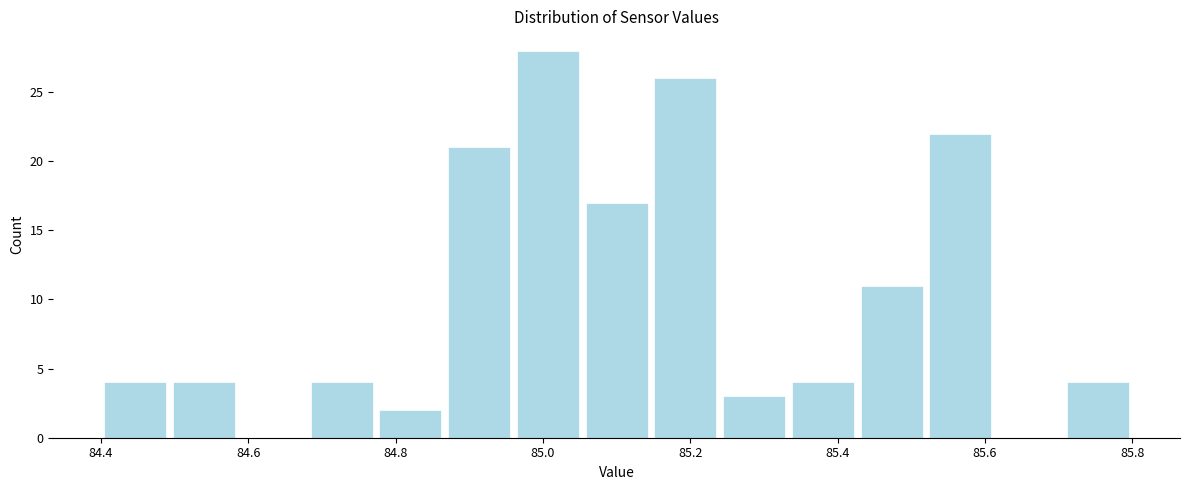

Over which range of the x-axis is the bar tallest?

84.96 to 85.06